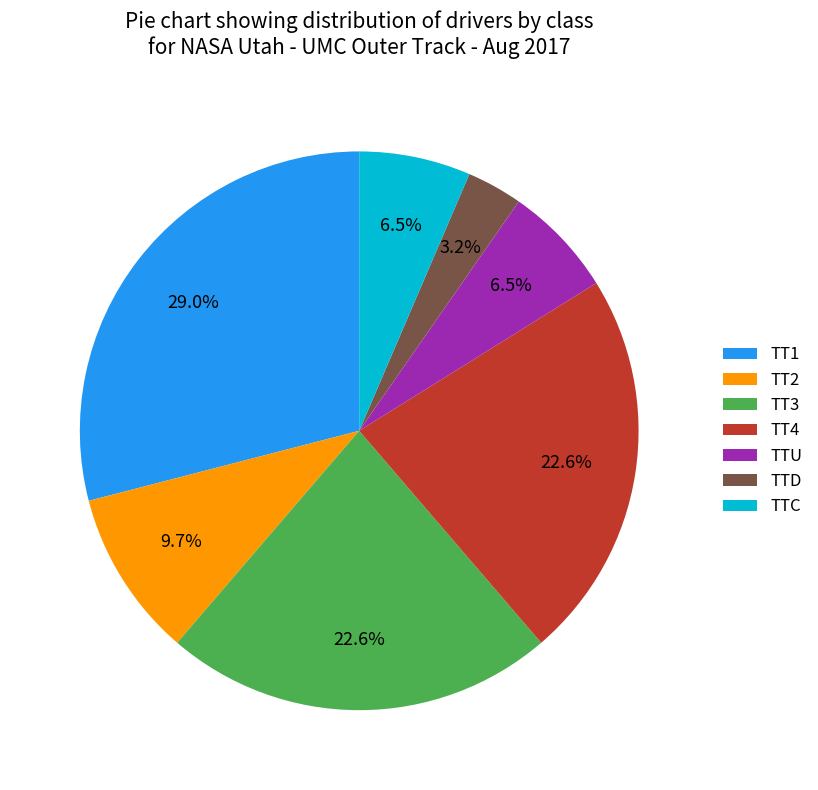

How many segments does this pie chart have?

7